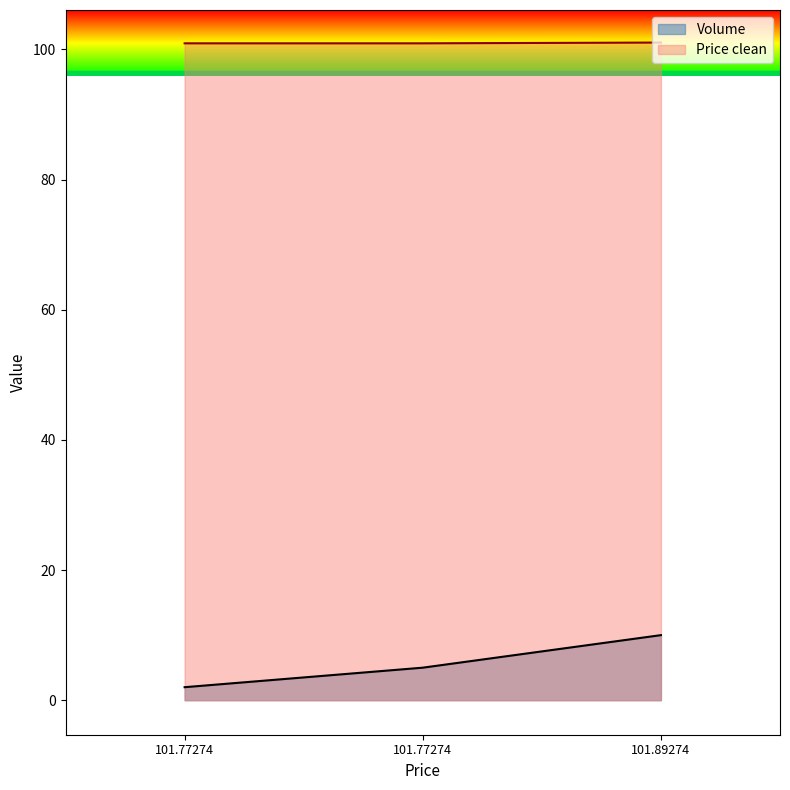

Is the value of Volume at 101.77274 greater than the value of Price clean at 101.77274?

No